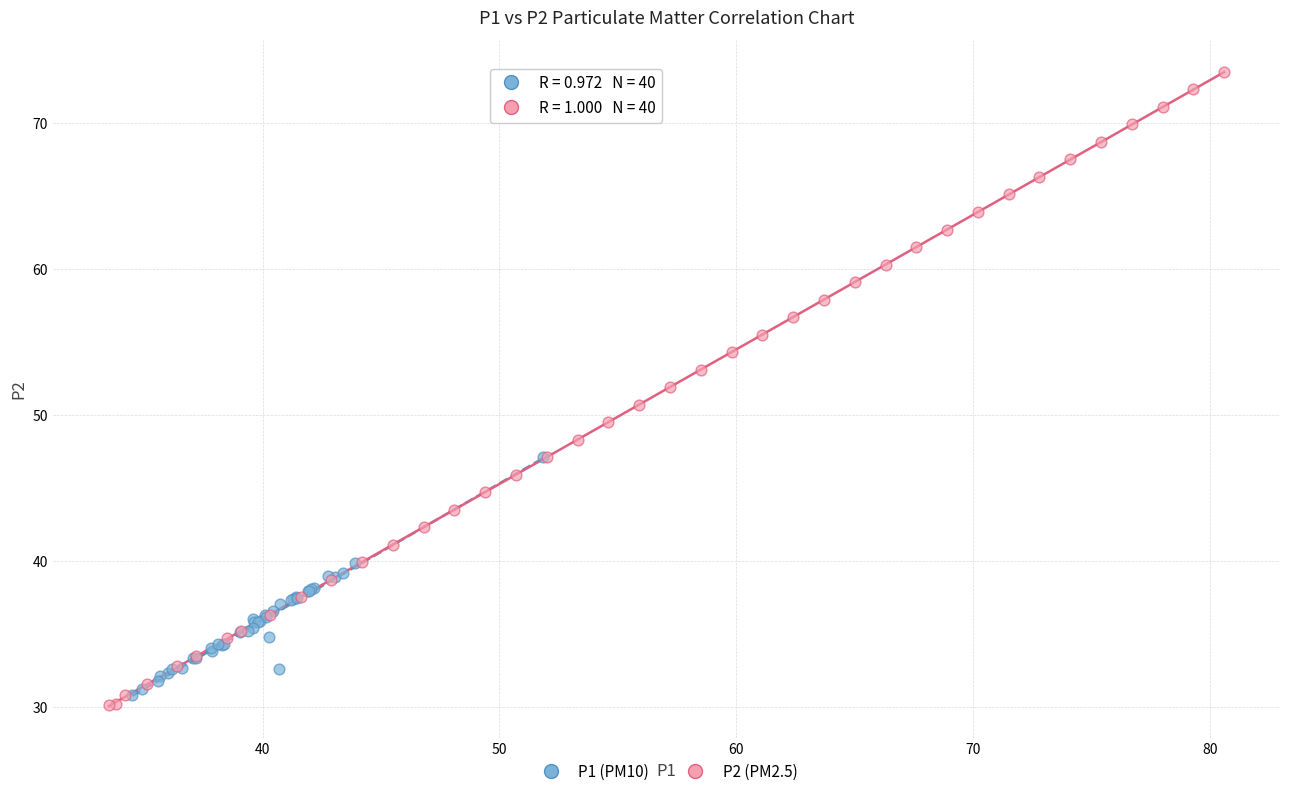

Which series reaches the maximum Y coordinate?

P2 (PM2.5)